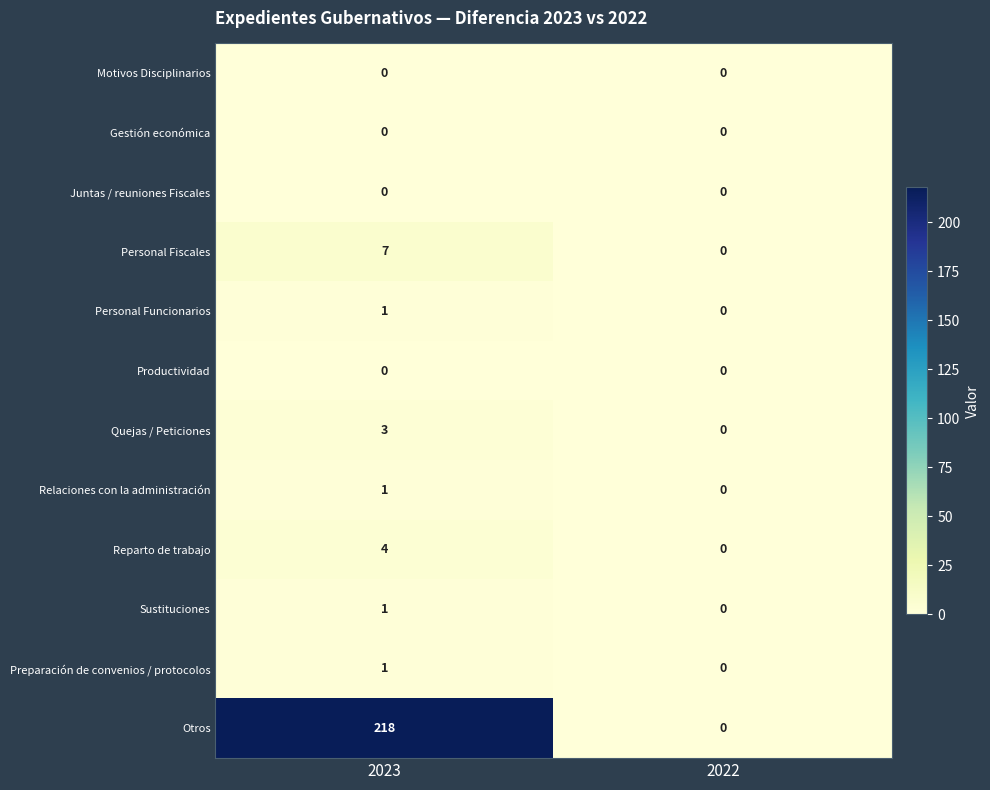

What is the total value across all series at 2023?

236